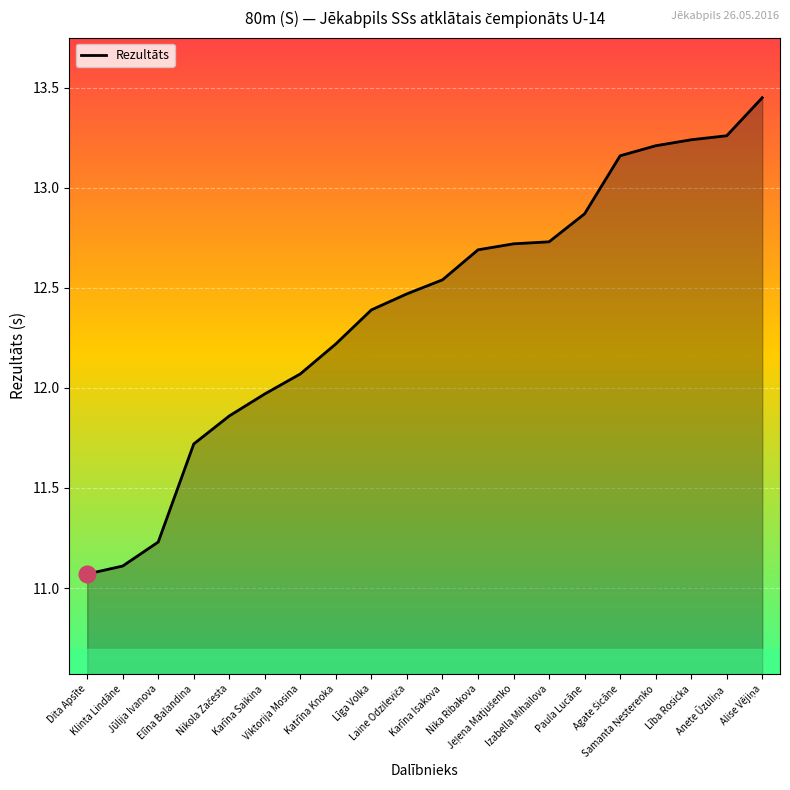

How many lines are shown in the chart?

1